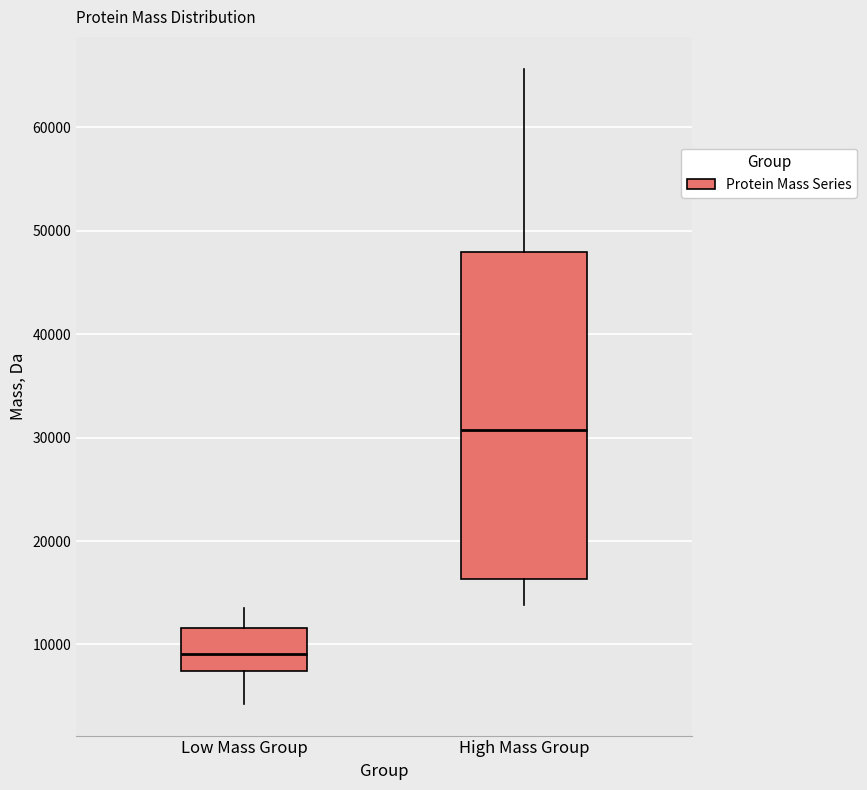

Which box is the tallest, from its lower edge to its upper edge?

High Mass Group